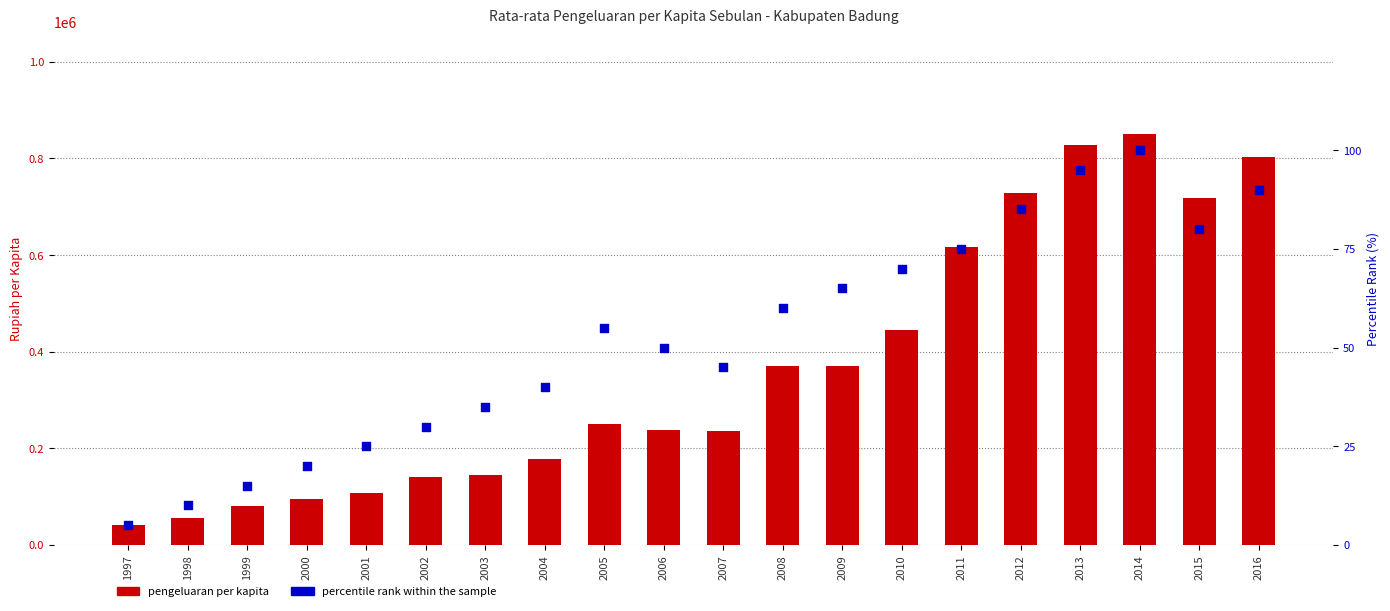

At how many categories does at least one series exceed 791428?

3